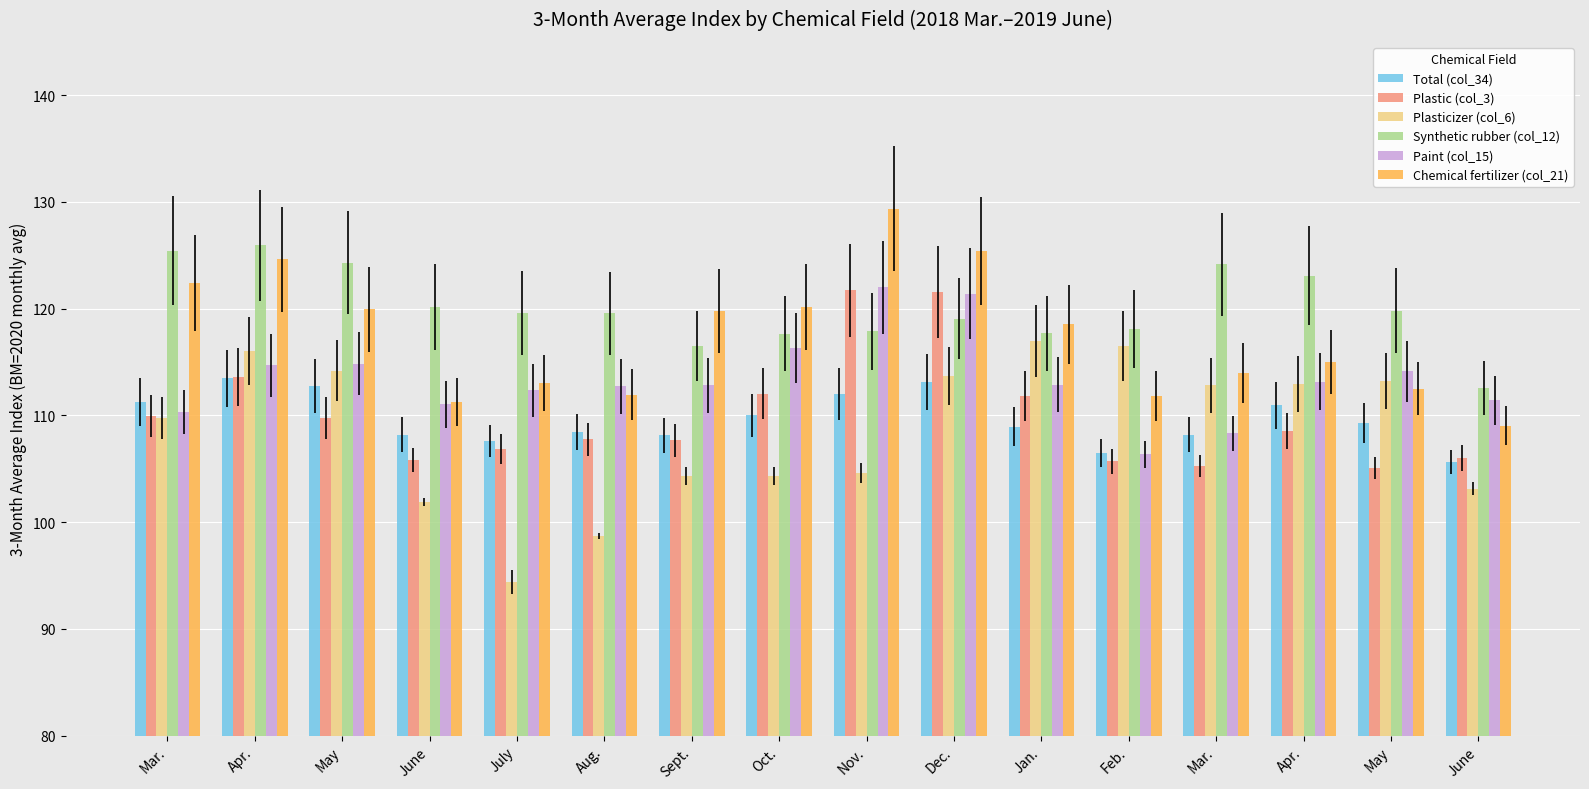

How many groups of bars are there?

16